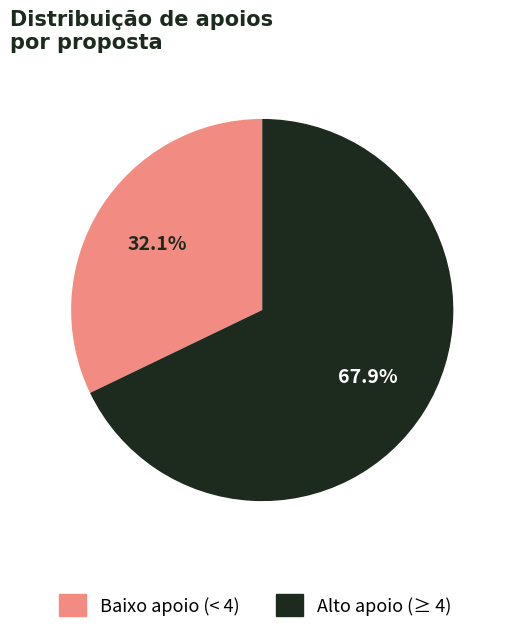

Which category has the smallest portion of the pie?

Baixo apoio (< 4)